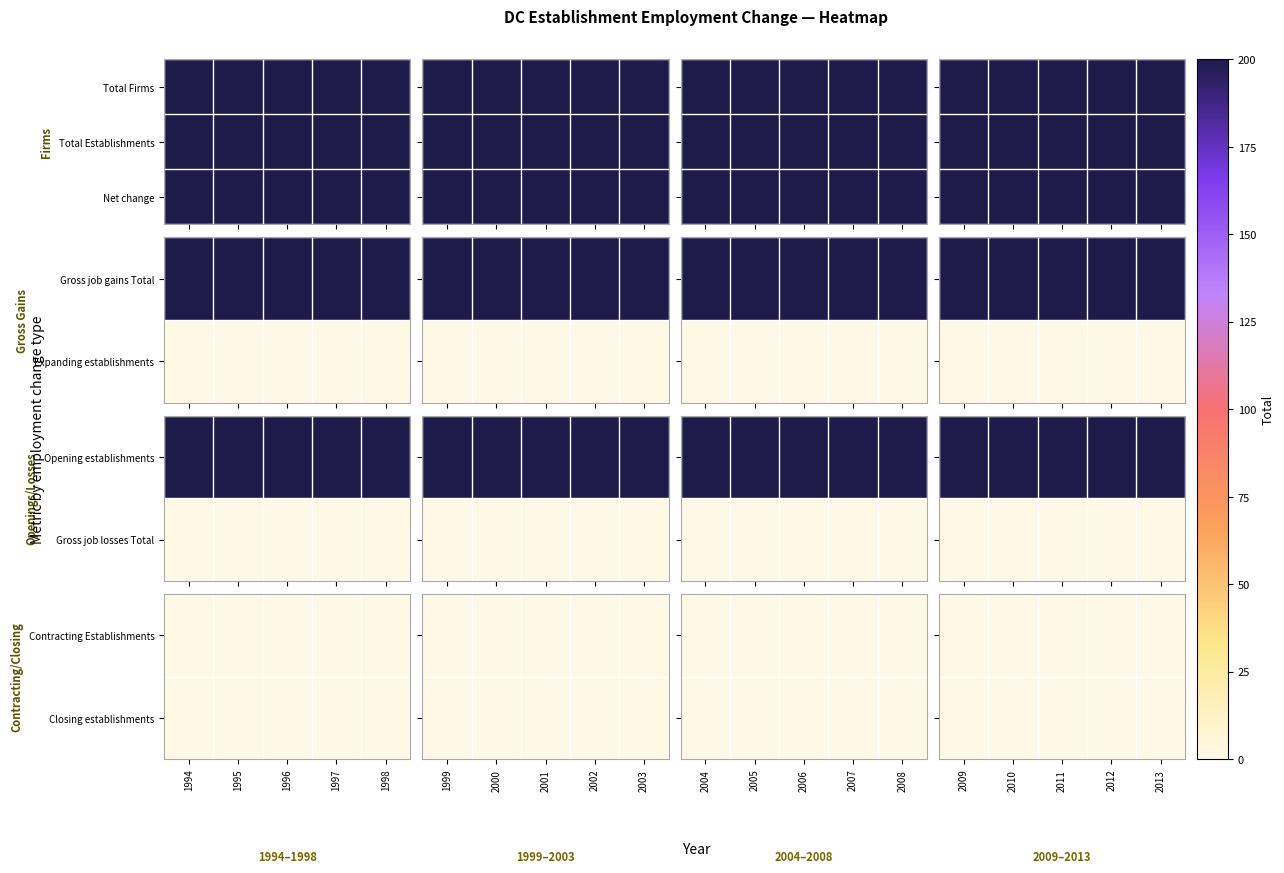

What is the spread (max minus min) of values at 2009?

200